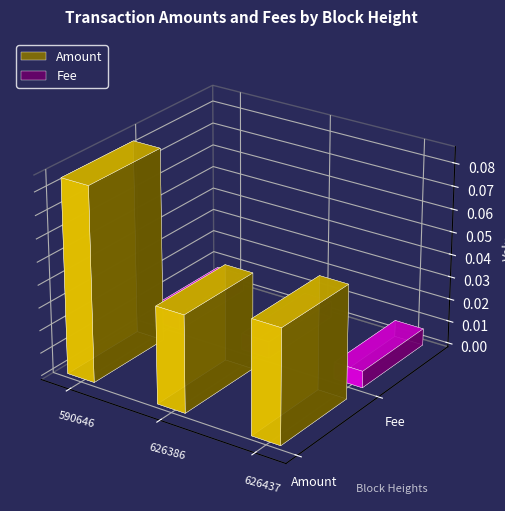

Does the chart contain stacked bars?

No